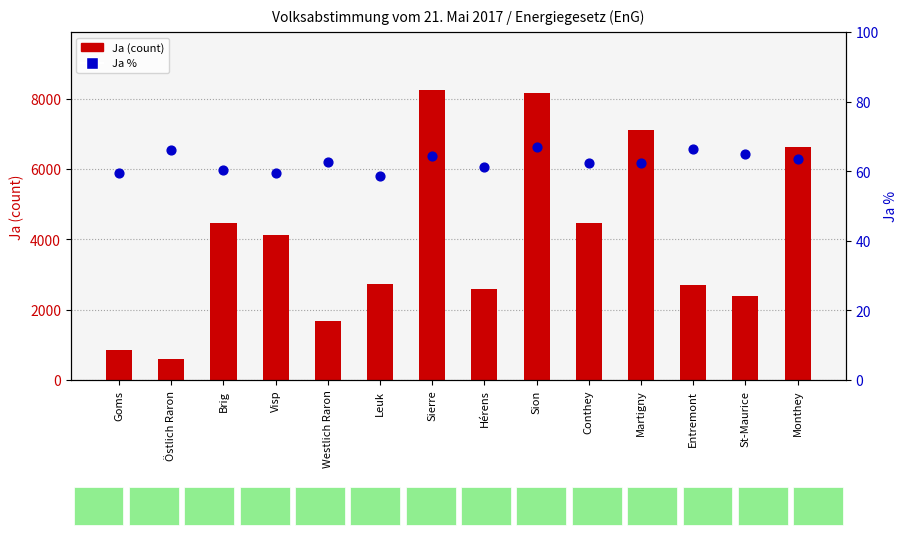

Which series reaches the minimum Y coordinate?

Ja %